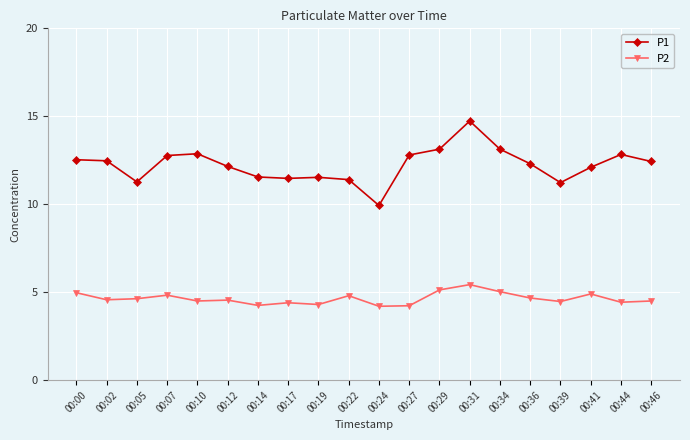

What is the minimum value for P1?

9.9